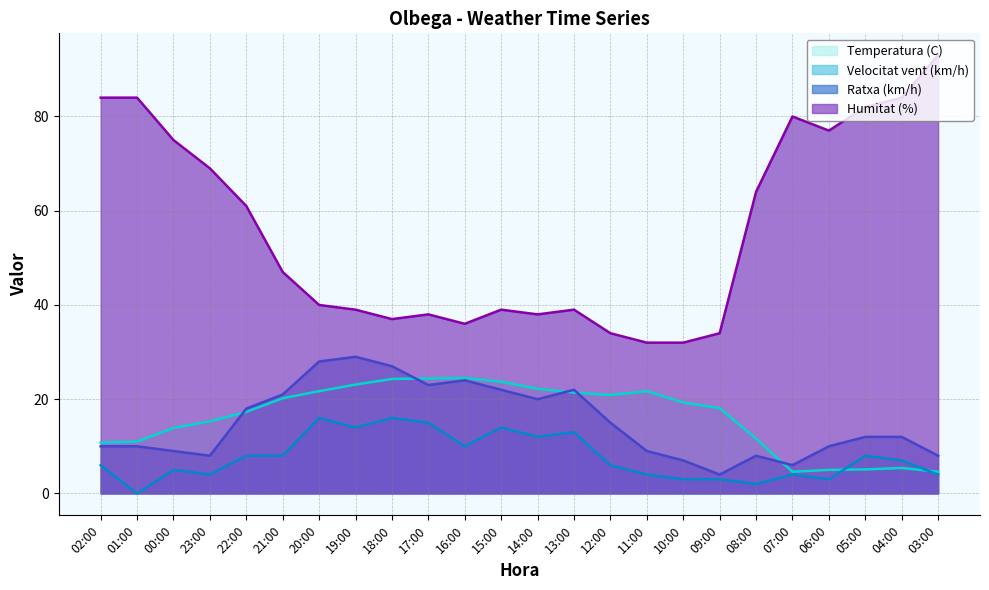

What is the average value of the Ratxa (km/h) series?

15.1